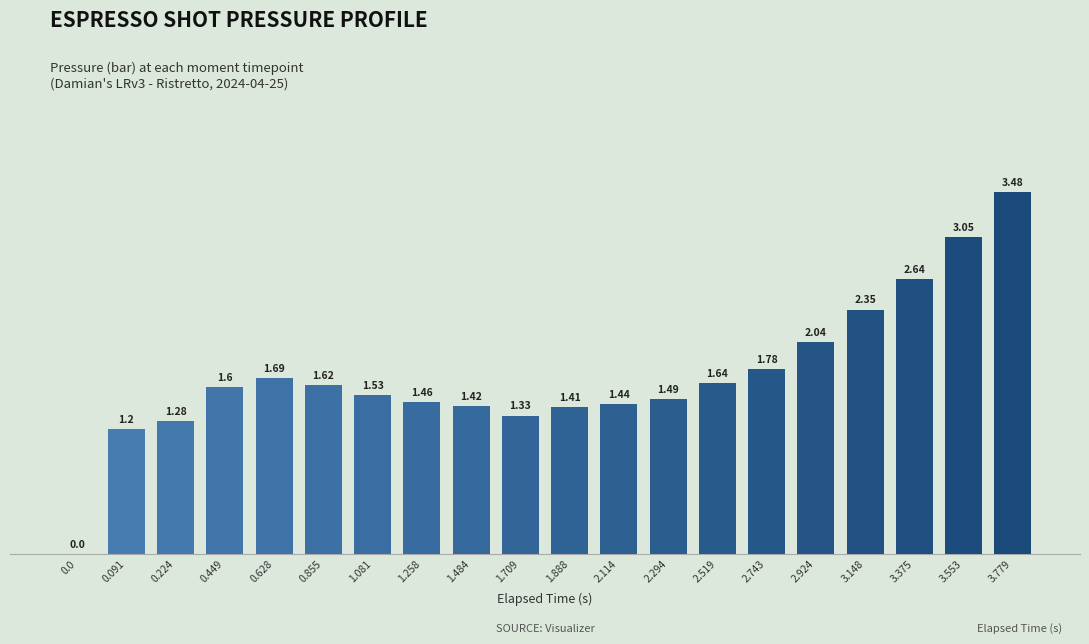

Approximately how many times larger is the value at 1.709 compared to 0.224?

1.0